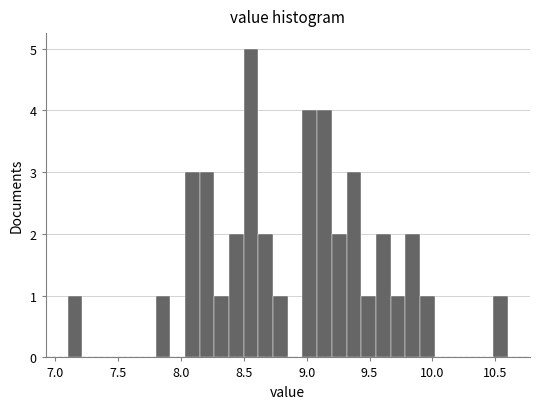

Around what value on the x-axis is the tallest bar? Give the approximate position of its centre, as read against the axis.

8.55